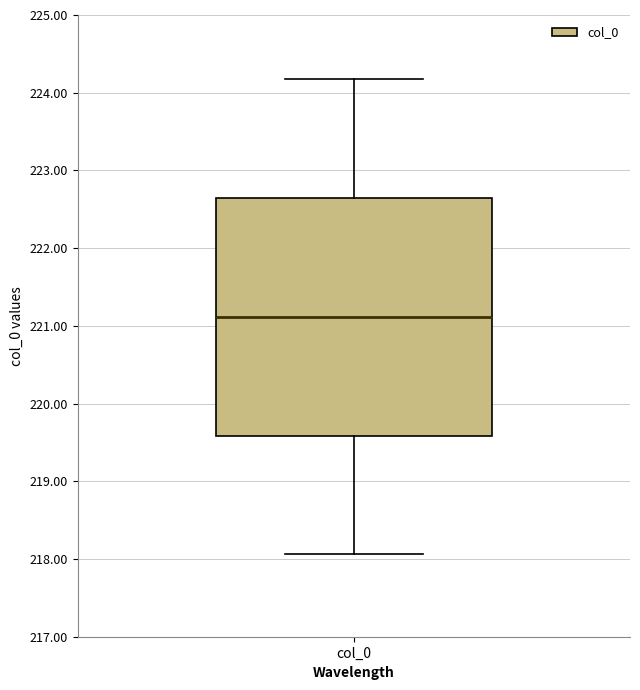

Read this box plot against the y-axis: the position of the median line, the range covered by the box, and the ends of both whiskers. The values are not printed on the chart, so give them approximately, as read against the axis.

median 221.1, box 219.6 to 222.6, whiskers 218.1 to 224.2